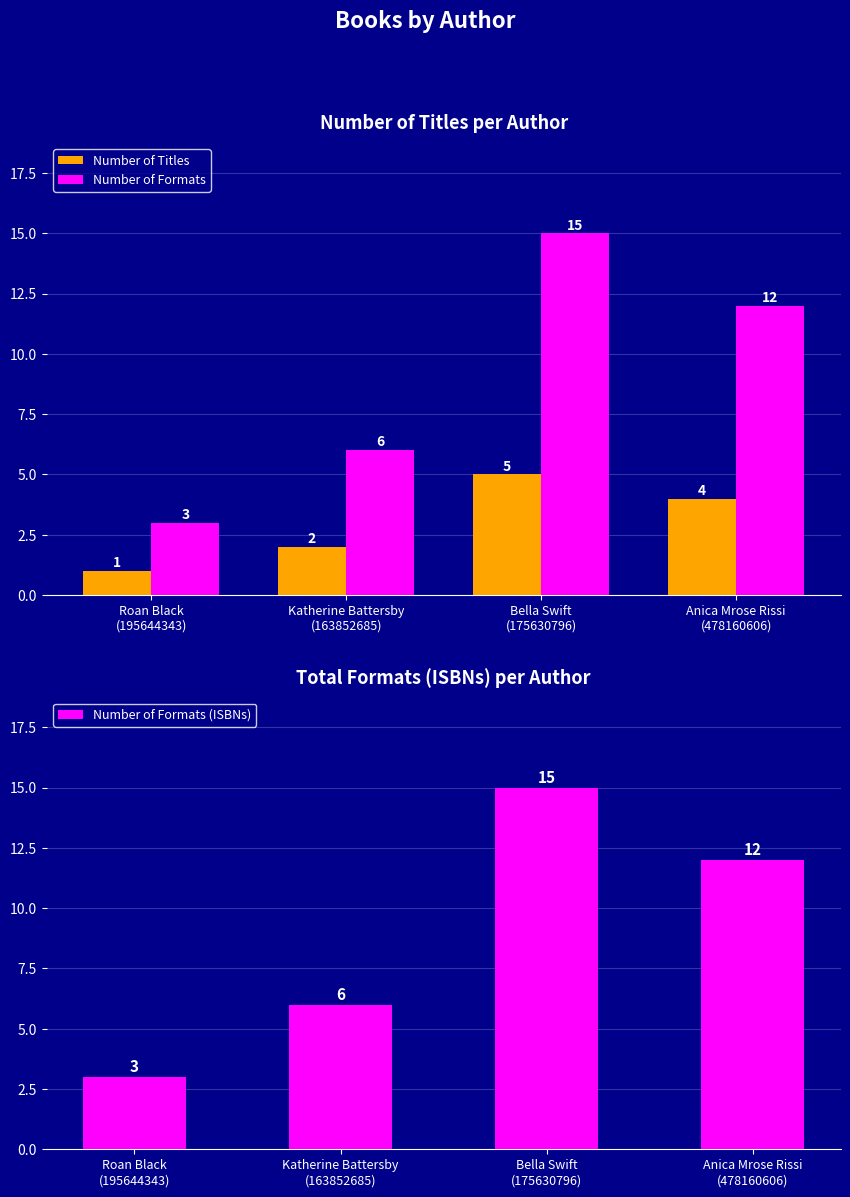

Reading right to left, extract all data points from this chart.

Number of Titles: Anica Mrose Rissi
(478160606)=4	Bella Swift
(175630796)=5	Katherine Battersby
(163852685)=2	Roan Black
(195644343)=1
Number of Formats: Anica Mrose Rissi
(478160606)=12	Bella Swift
(175630796)=15	Katherine Battersby
(163852685)=6	Roan Black
(195644343)=3
Number of Formats (ISBNs): Anica Mrose Rissi
(478160606)=12	Bella Swift
(175630796)=15	Katherine Battersby
(163852685)=6	Roan Black
(195644343)=3